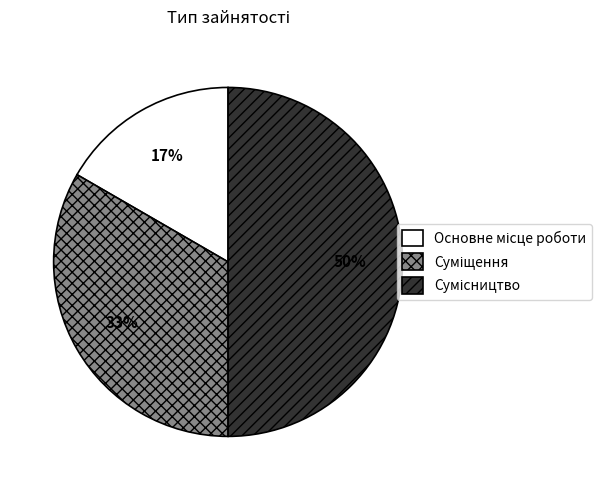

To the nearest percent, what percentage of the pie is Суміщення?

33%